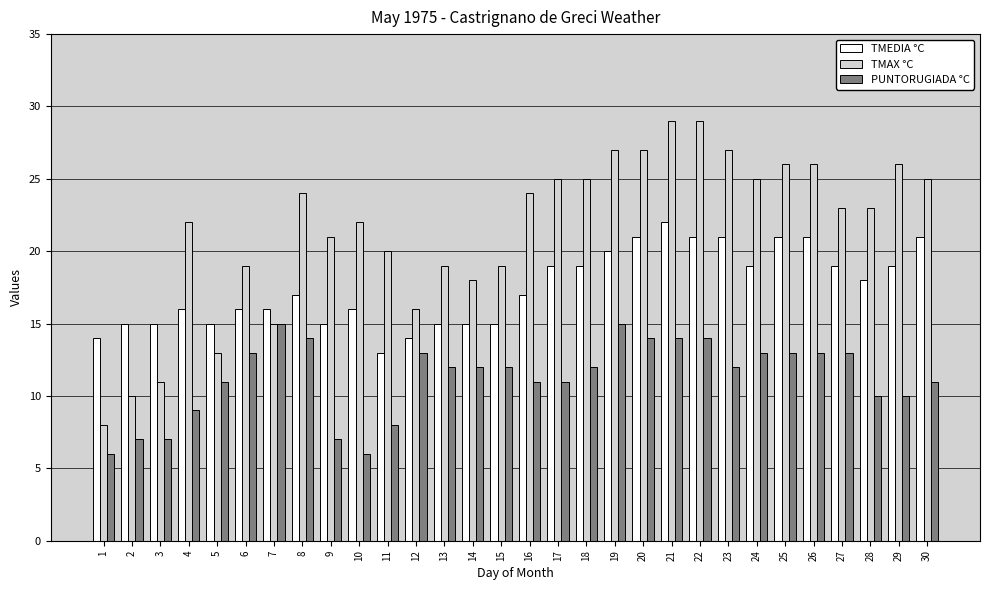

How many distinct data groups are displayed?

3